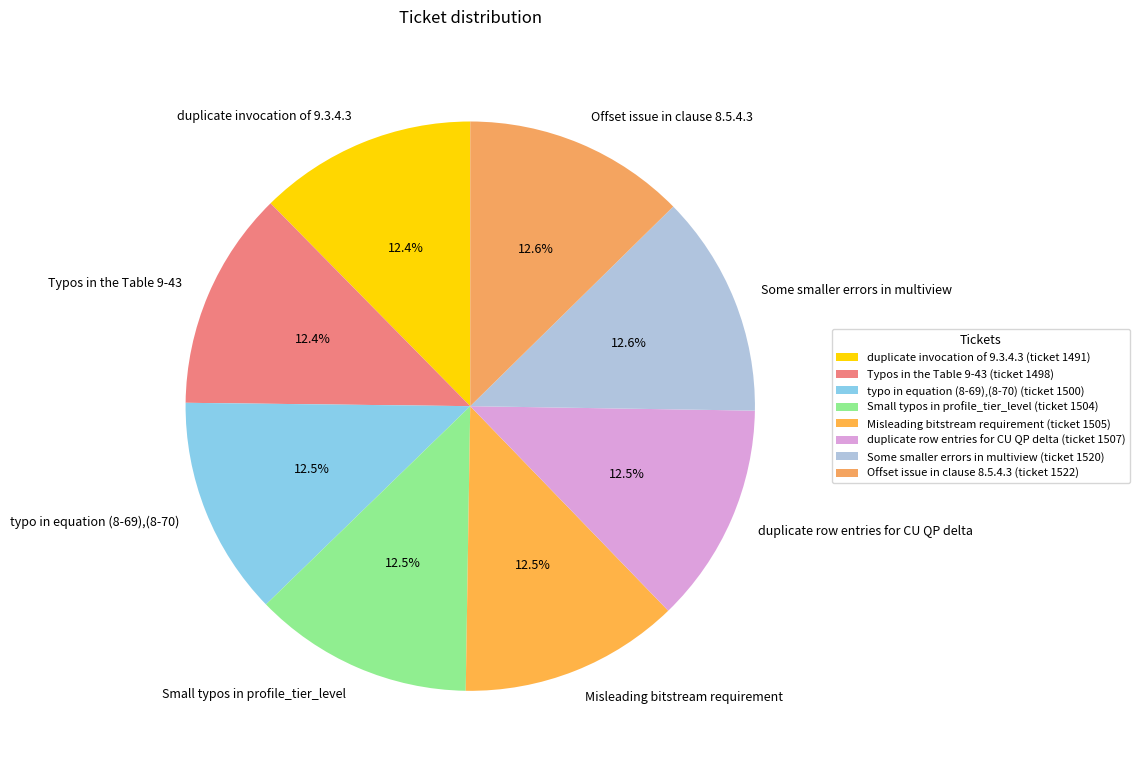

Is it true that Some smaller errors in multiview is 13% of the pie?

True